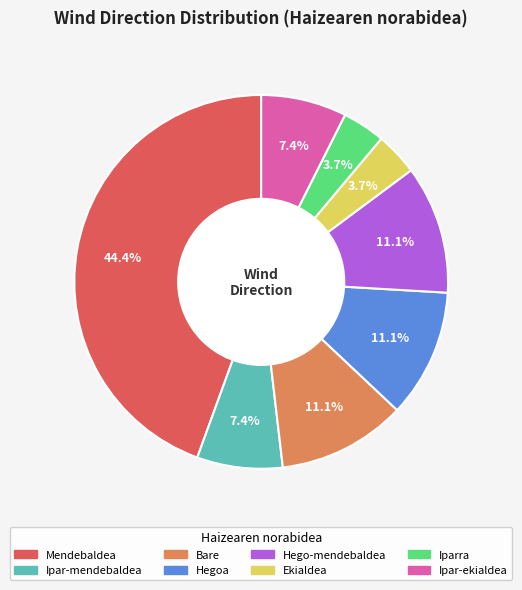

The Bare slice represents 11% of the pie. True or false?

True